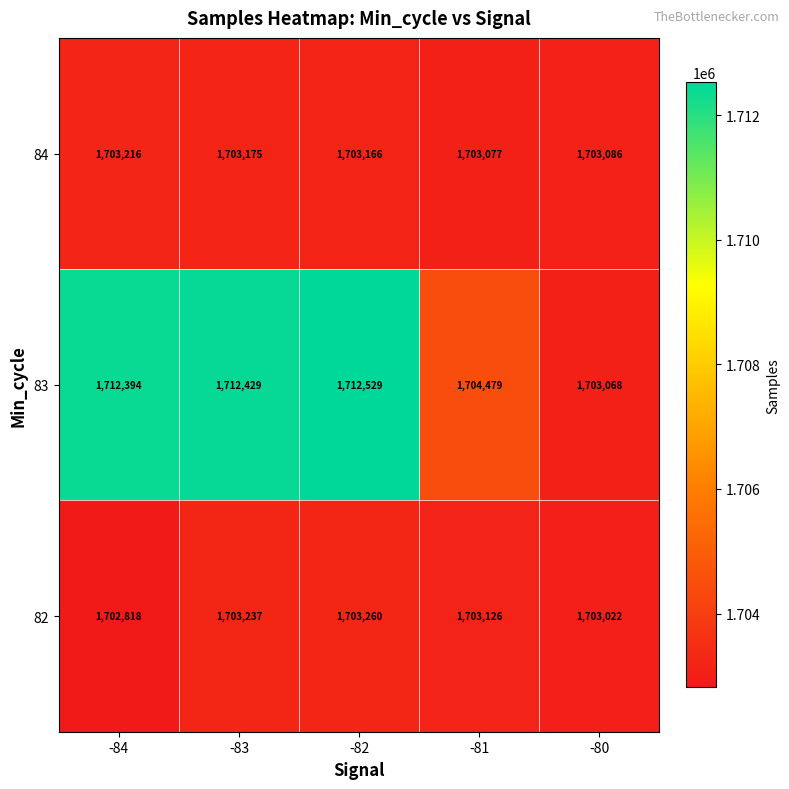

Which label corresponds to the smallest value in the chart?

-84